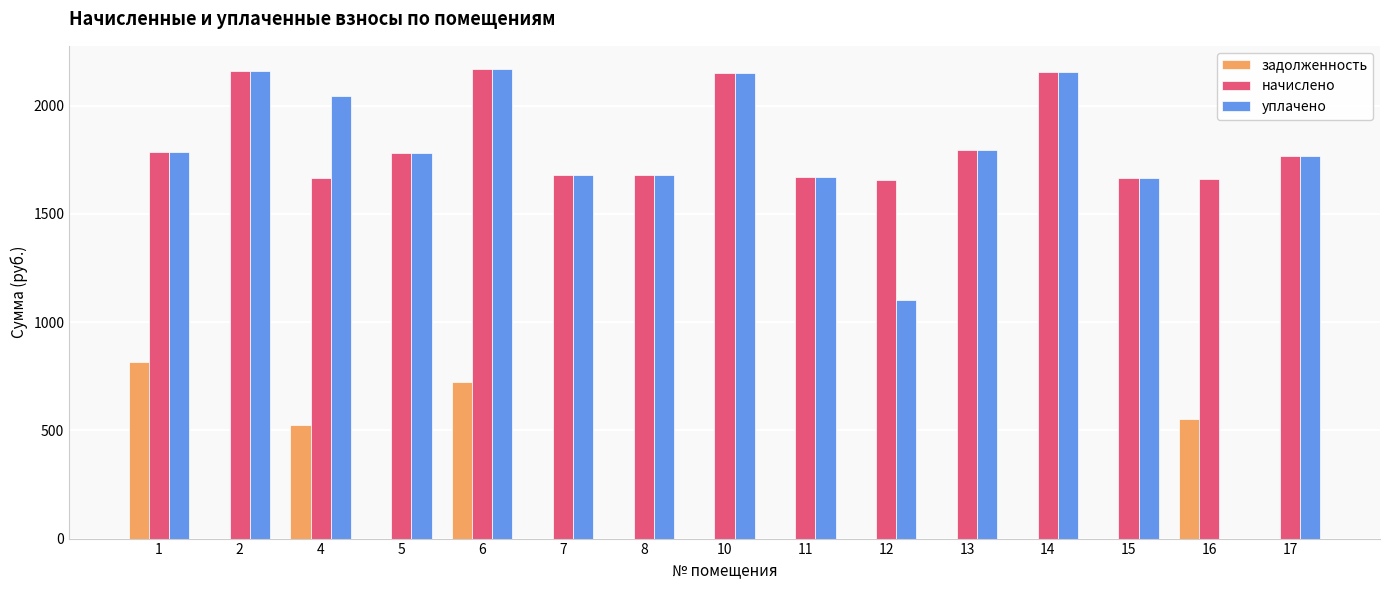

The value of задолженность at 15 is -515.4. True or false?

False